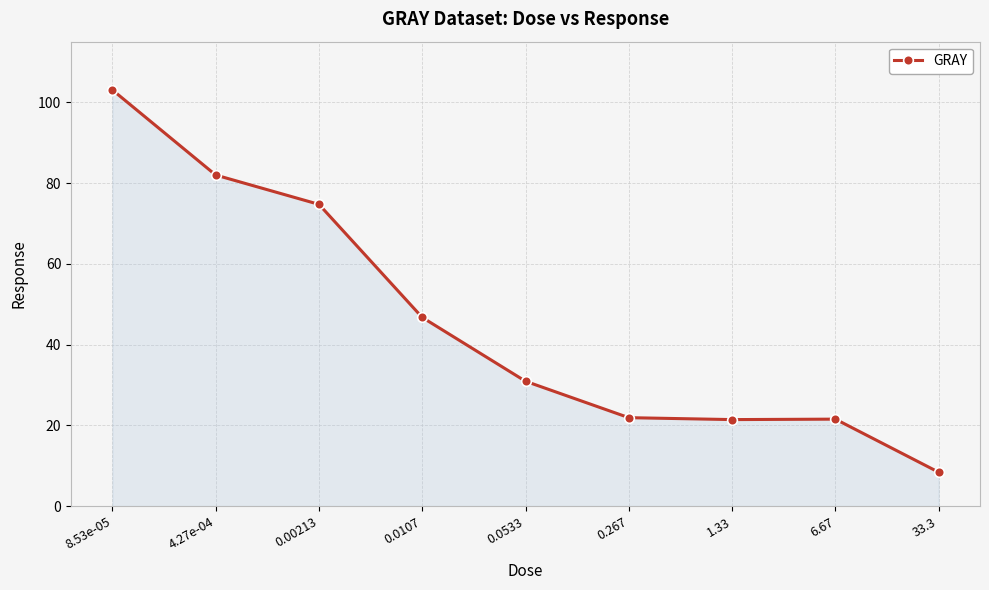

How many interior local peaks (higher than both neighbors) does the data have?

1